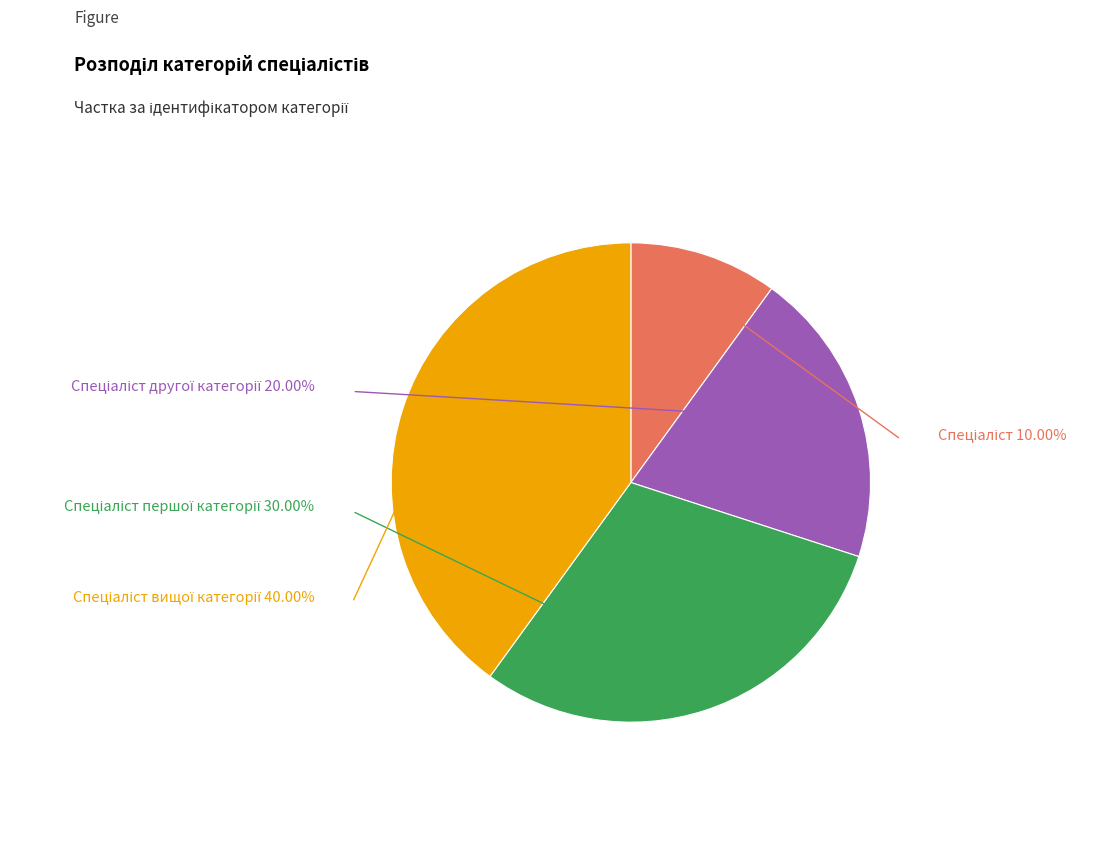

To the nearest percent, what is the difference between the Спеціаліст вищої категорії and Спеціаліст slice percentages?

30%